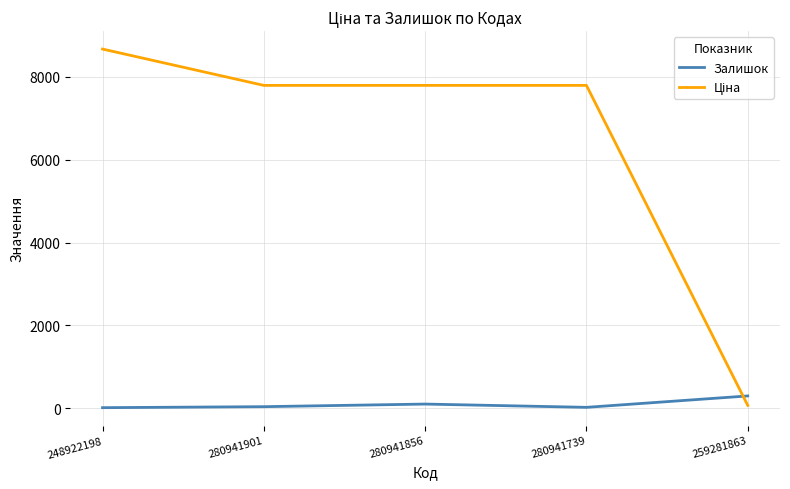

At which label does Залишок reach its peak?

259281863